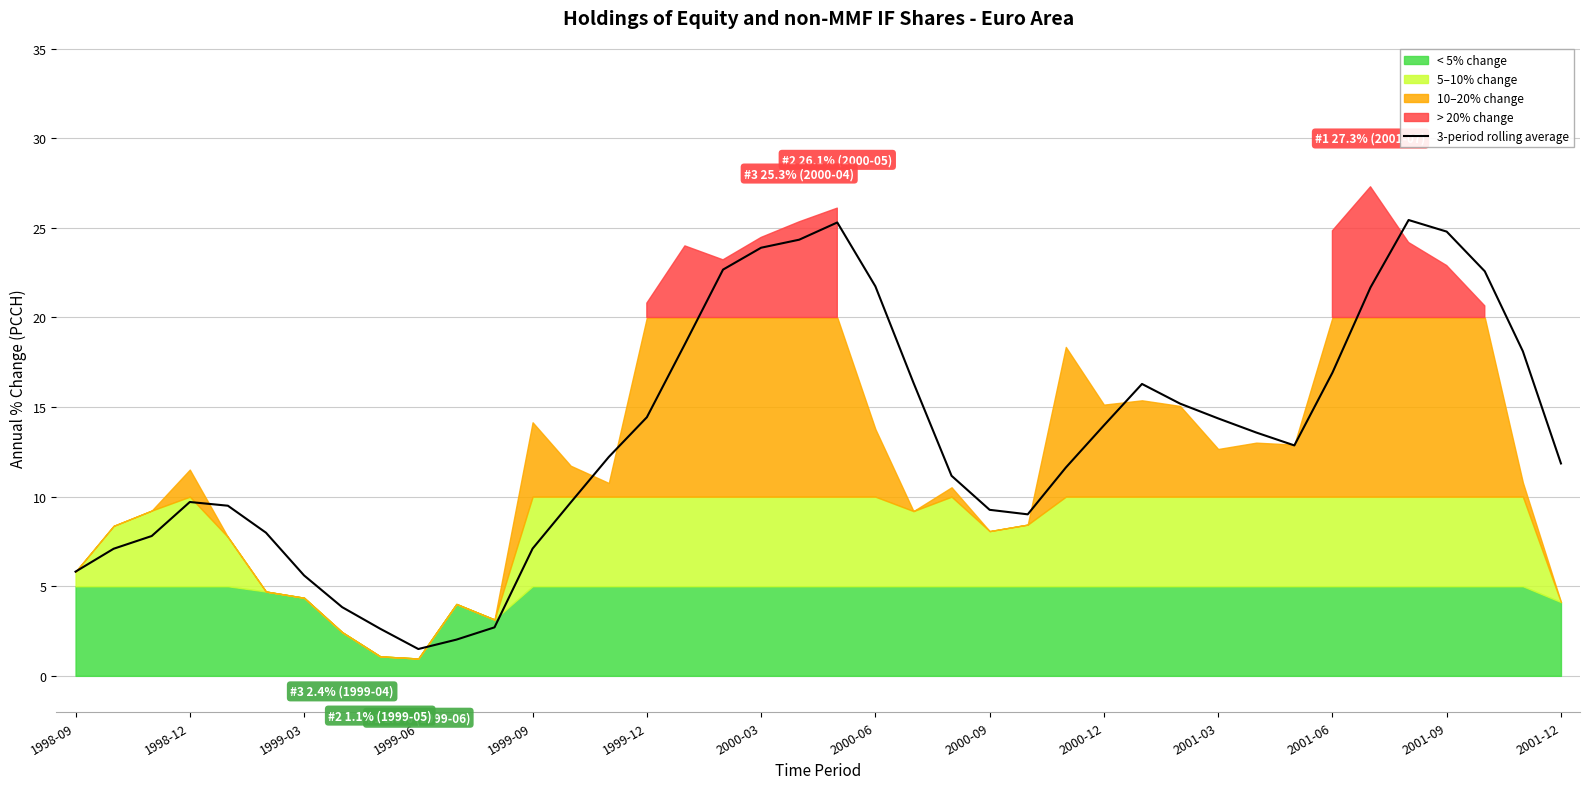

The value of 3-period rolling average at 2001-03 is 14.4. True or false?

True